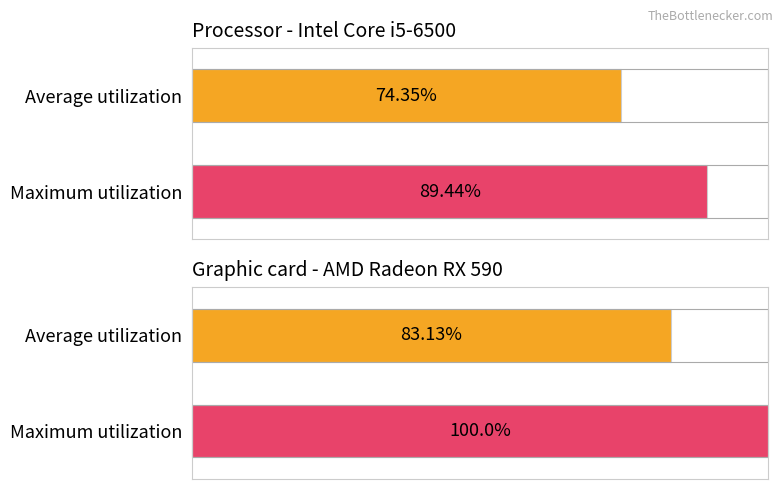

Rank the series by their maximum value, from highest to lowest.

Maximum utilization, Average utilization